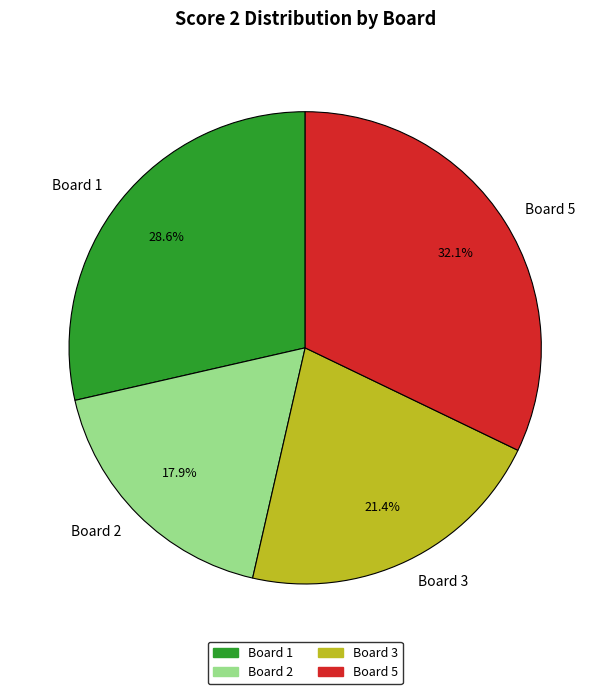

Do Board 1 and Board 2 together represent more than half of the pie?

No